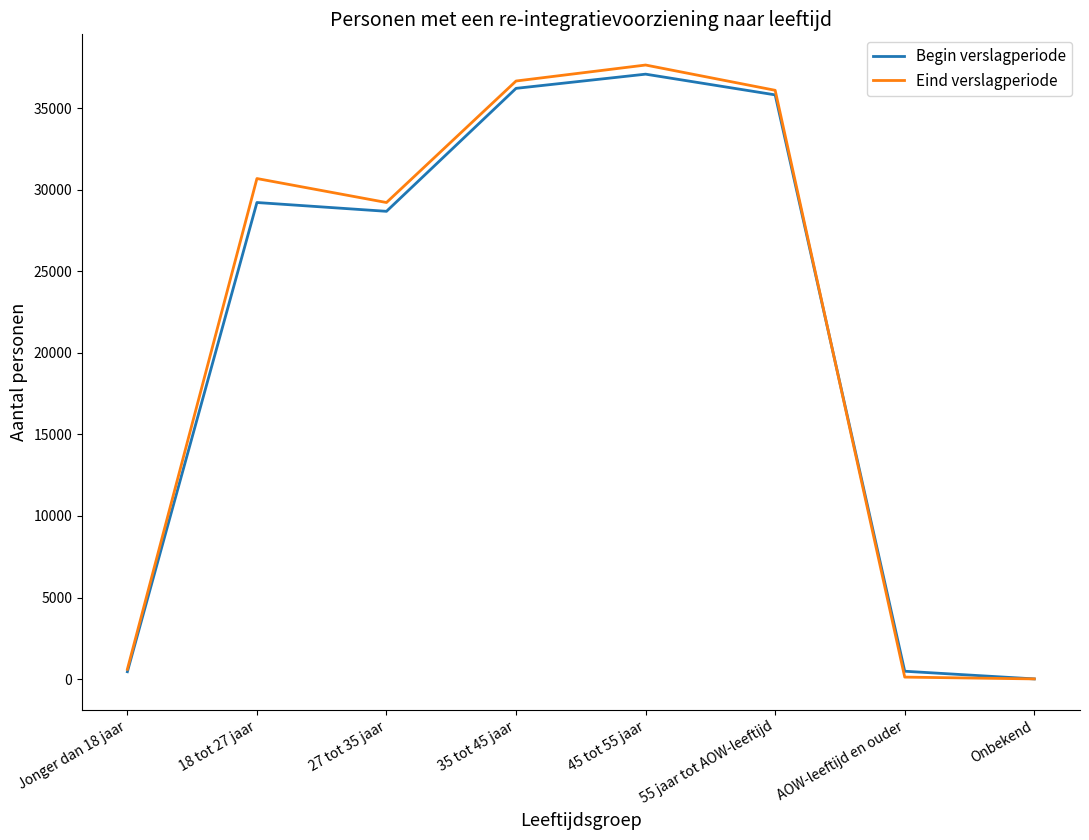

Which series has the largest range (max minus min)?

Eind verslagperiode